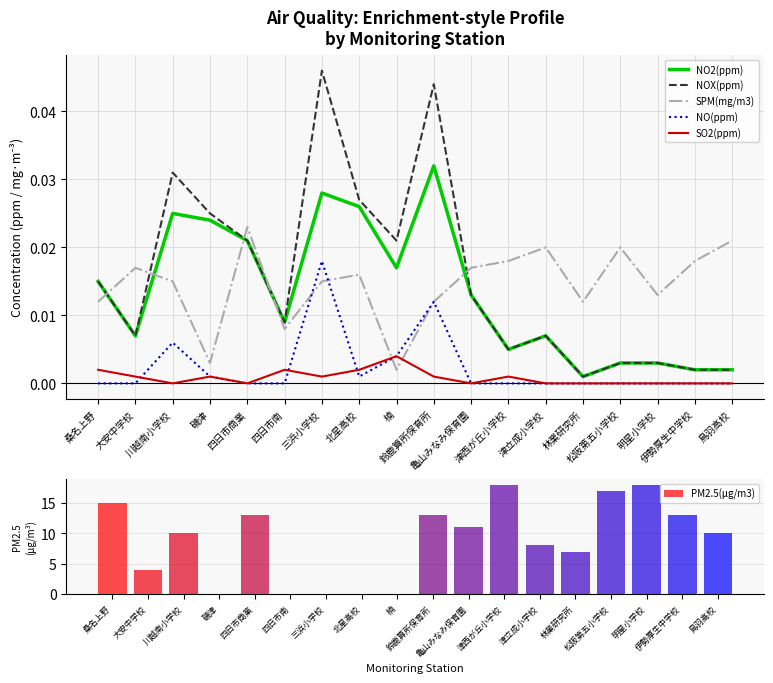

At which label is SPM(mg/m3) closest to 0?

楠